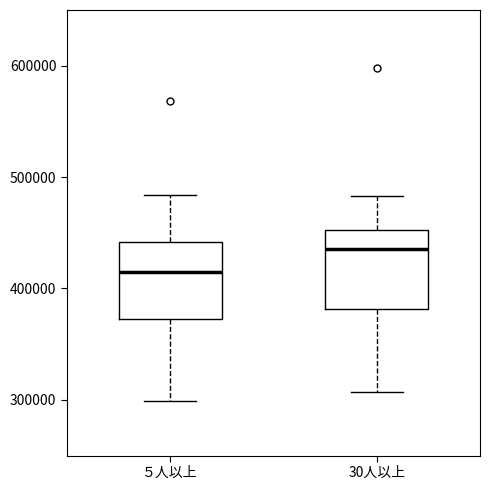

Which box has the lowest median line?

５人以上